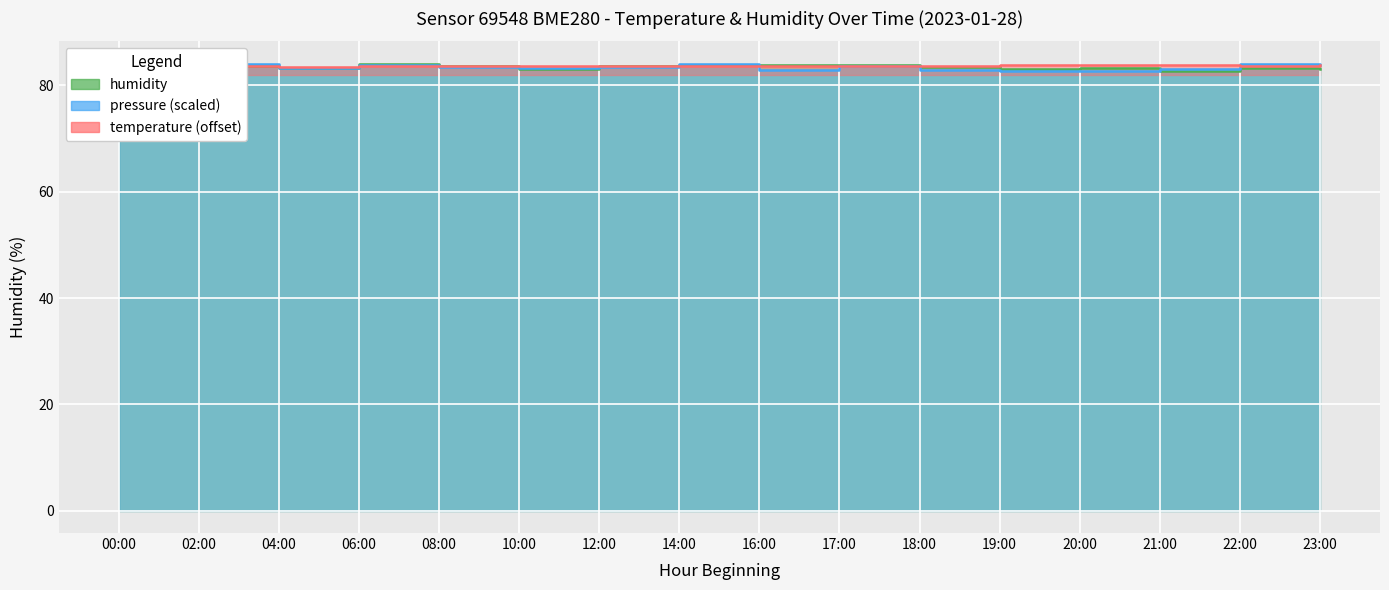

Which has a higher value, 21:00 or 19:00?

19:00